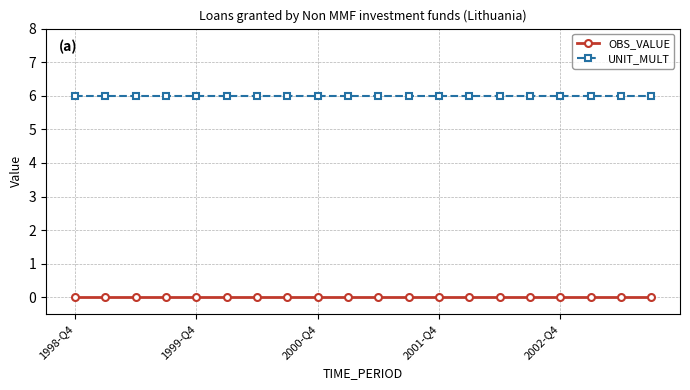

What is the value of the UNIT_MULT point at the 15th from the left?

6